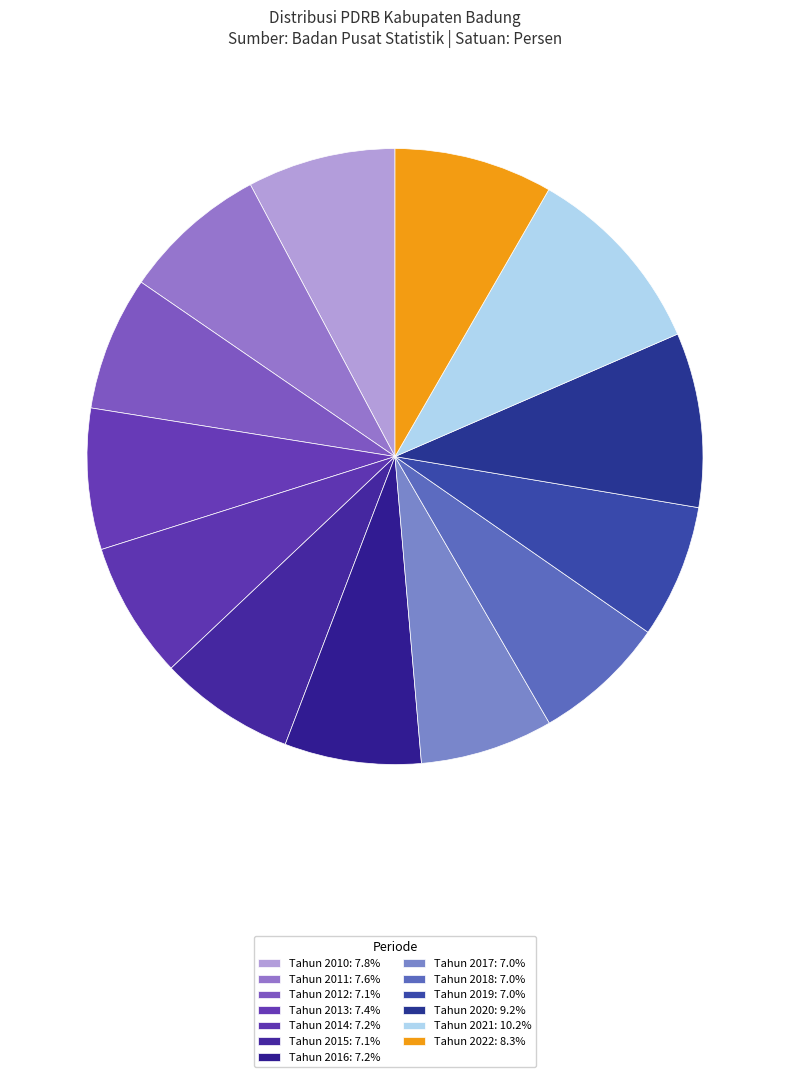

To the nearest percent, what is the combined percentage of Tahun 2019 and Tahun 2011?

15%